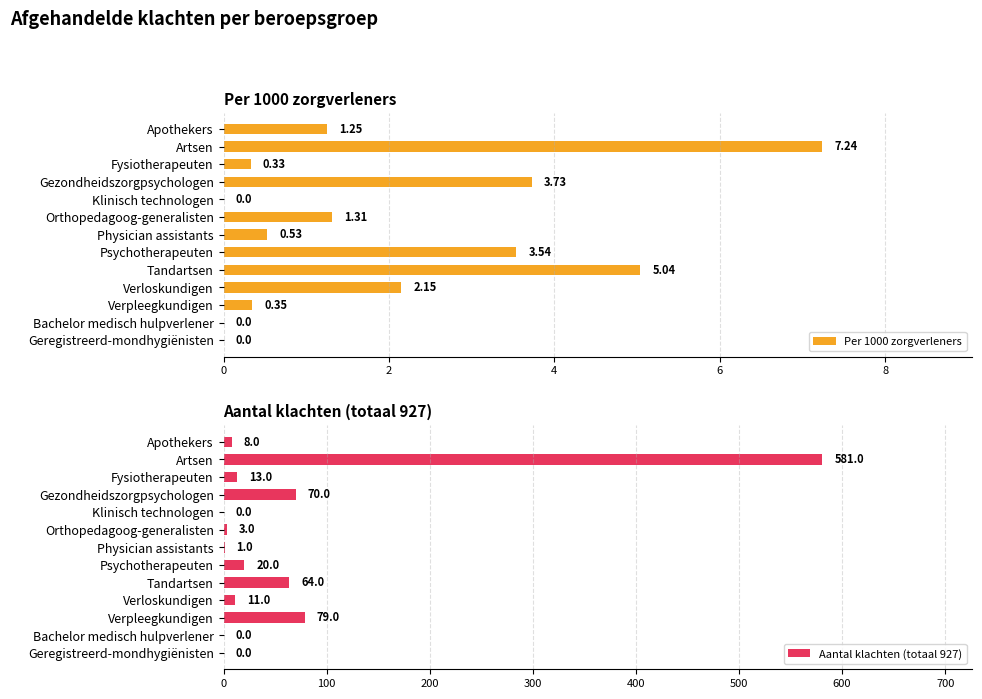

At which label is Per 1000 zorgverleners closest to 3?

Psychotherapeuten